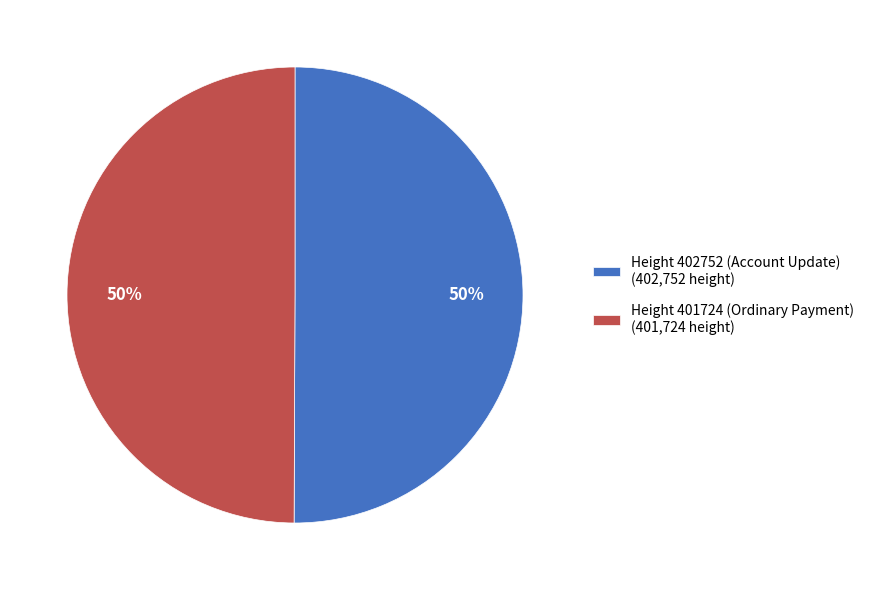

How many segments does this pie chart have?

2